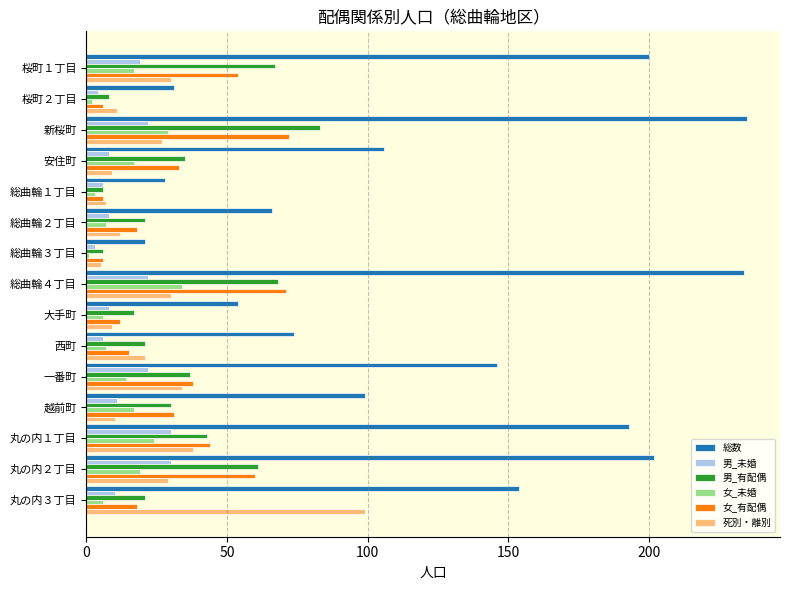

Which series has the largest total across all categories?

総数